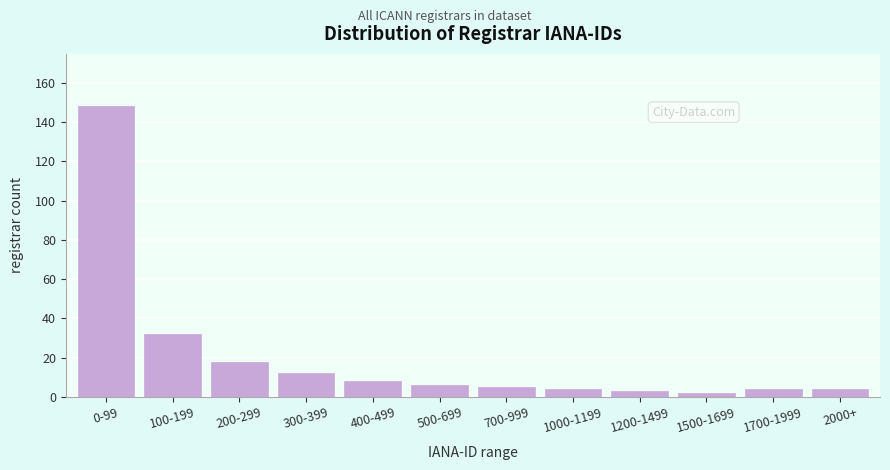

Reading left to right, list all the values displayed in this chart.

0-99=148	100-199=32	200-299=18	300-399=12	400-499=8	500-699=6	700-999=5	1000-1199=4	1200-1499=3	1500-1699=2	1700-1999=4	2000+=4